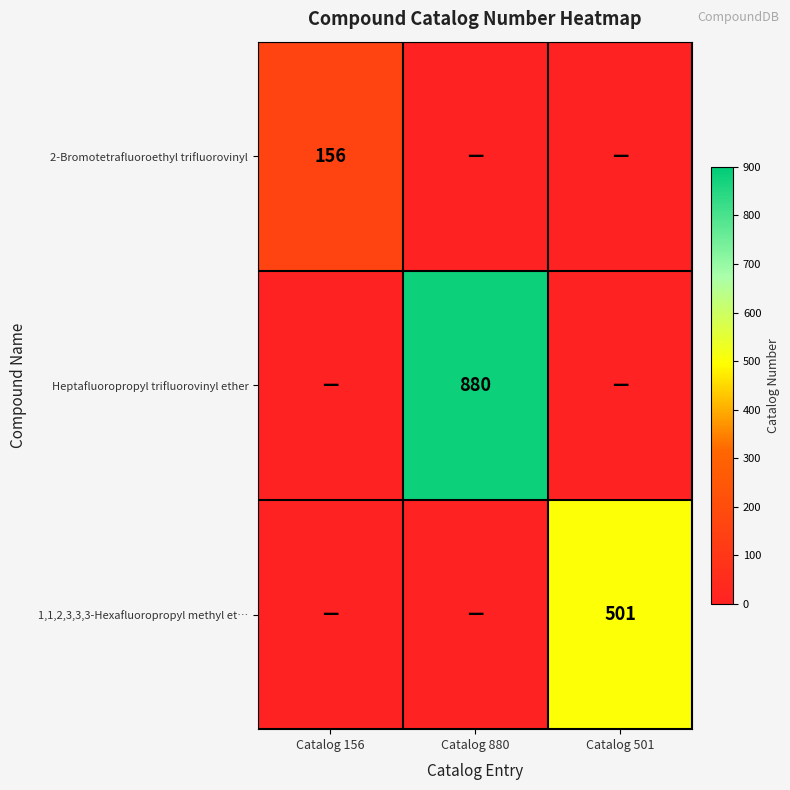

The value of Heptafluoropropyl trifluorovinyl ether at Catalog 880 is 238. True or false?

False